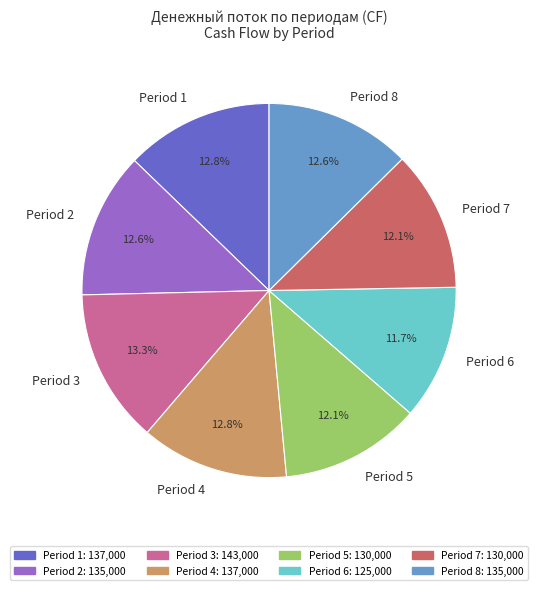

To the nearest percent, what is the average slice percentage?

12%